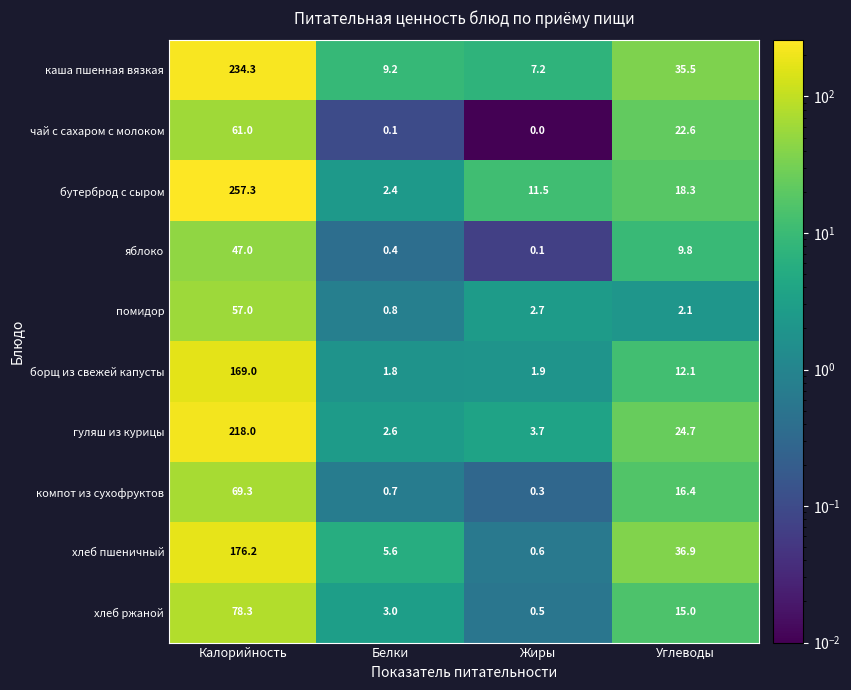

Which label corresponds to the largest value in the chart?

Калорийность